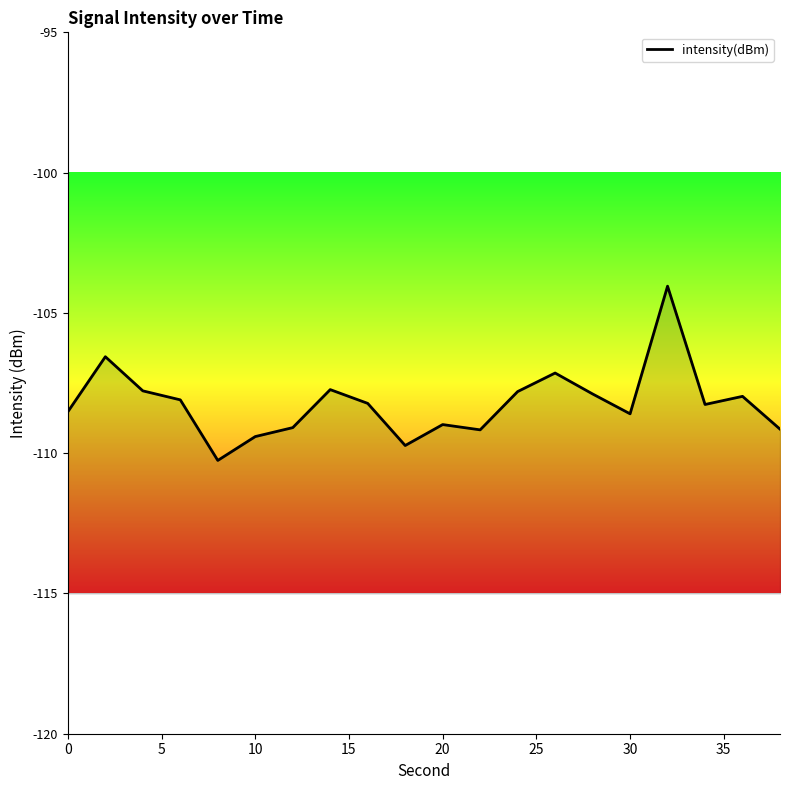

Does the chart display data point markers on the line(s)?

No